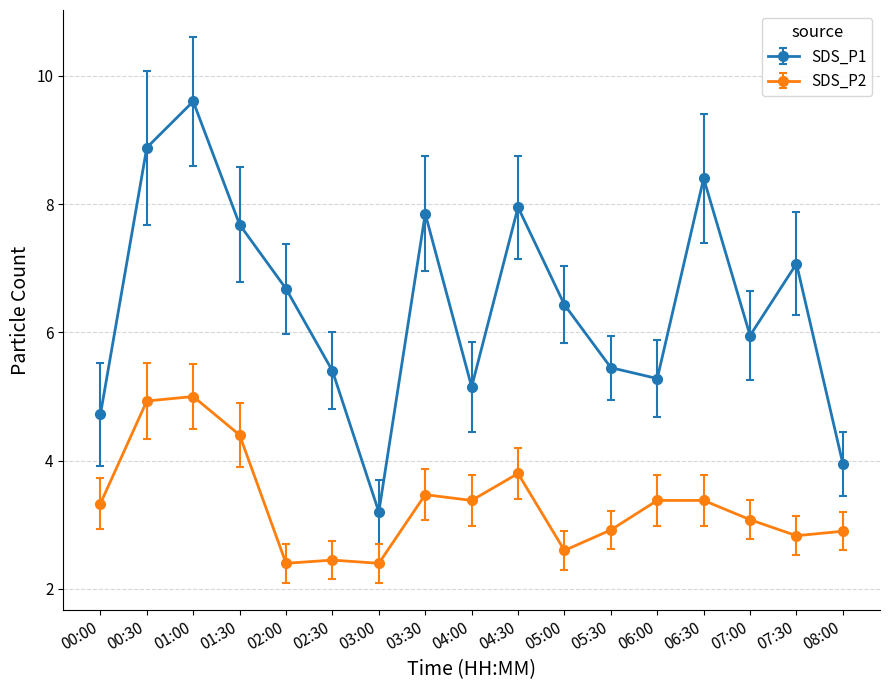

Is it true that SDS_P1 equals 3.2 at 03:00?

True